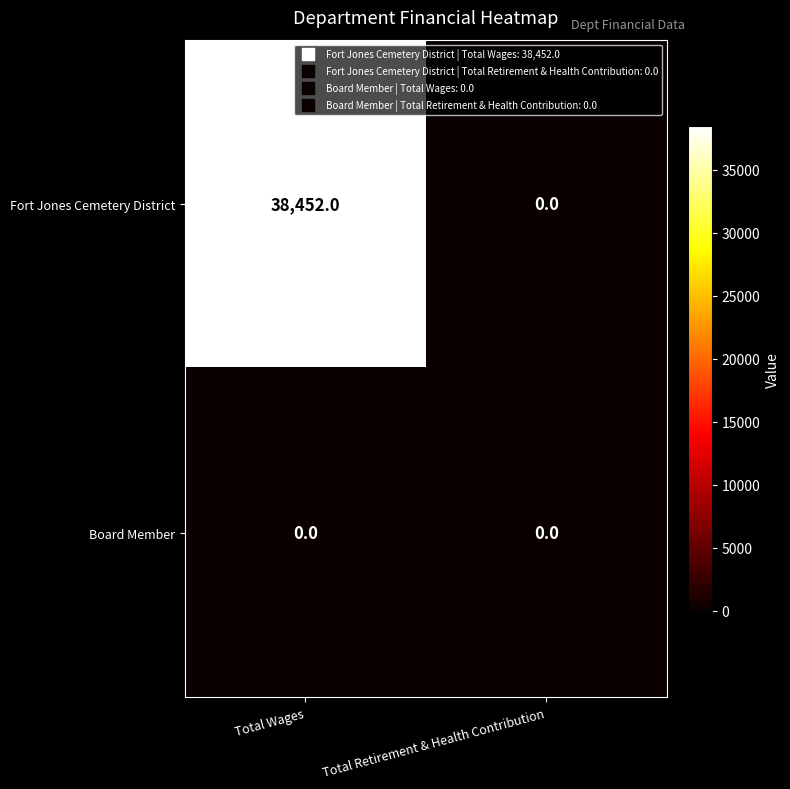

What is the sum of all Fort Jones Cemetery District values?

38452